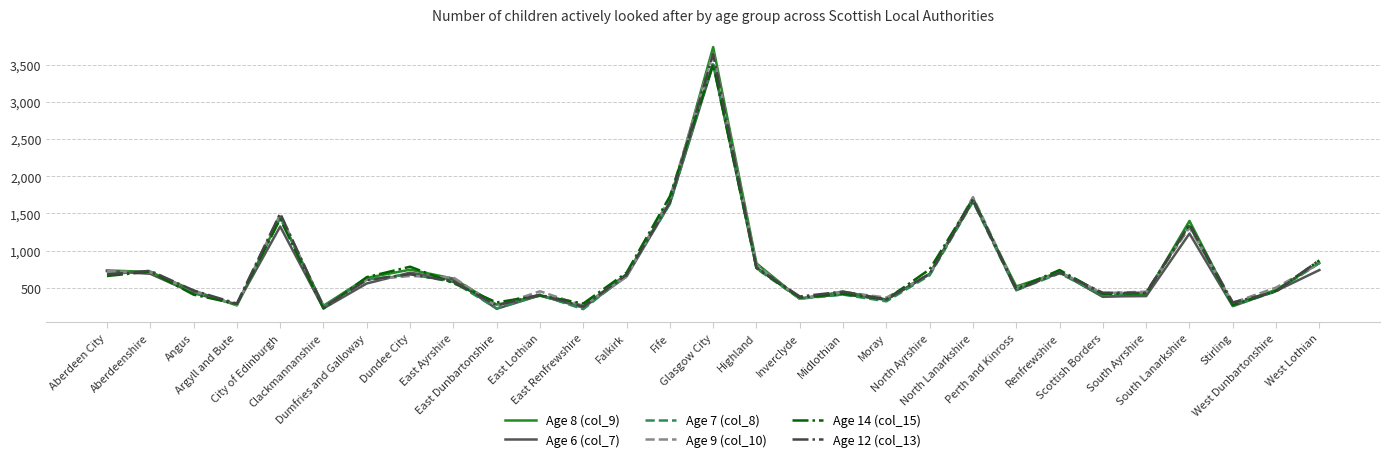

Which series has the largest range (max minus min)?

Age 8 (col_9)